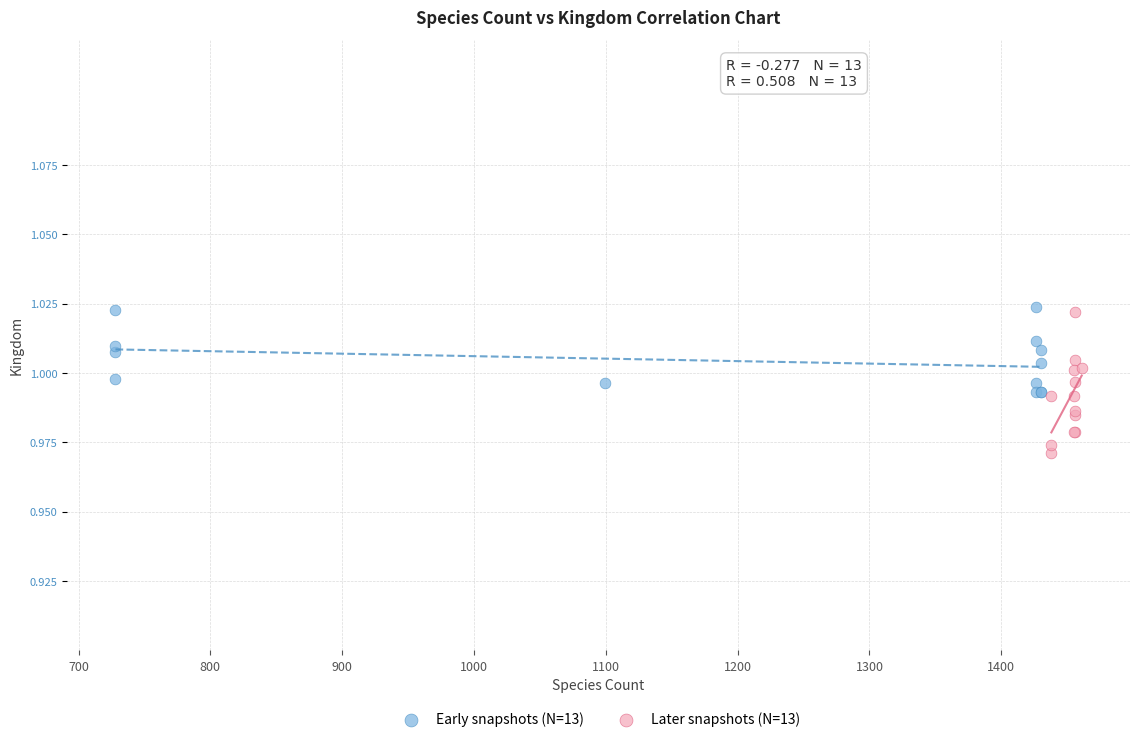

What are all the series names shown in the legend?

Early snapshots (N=13), Later snapshots (N=13)